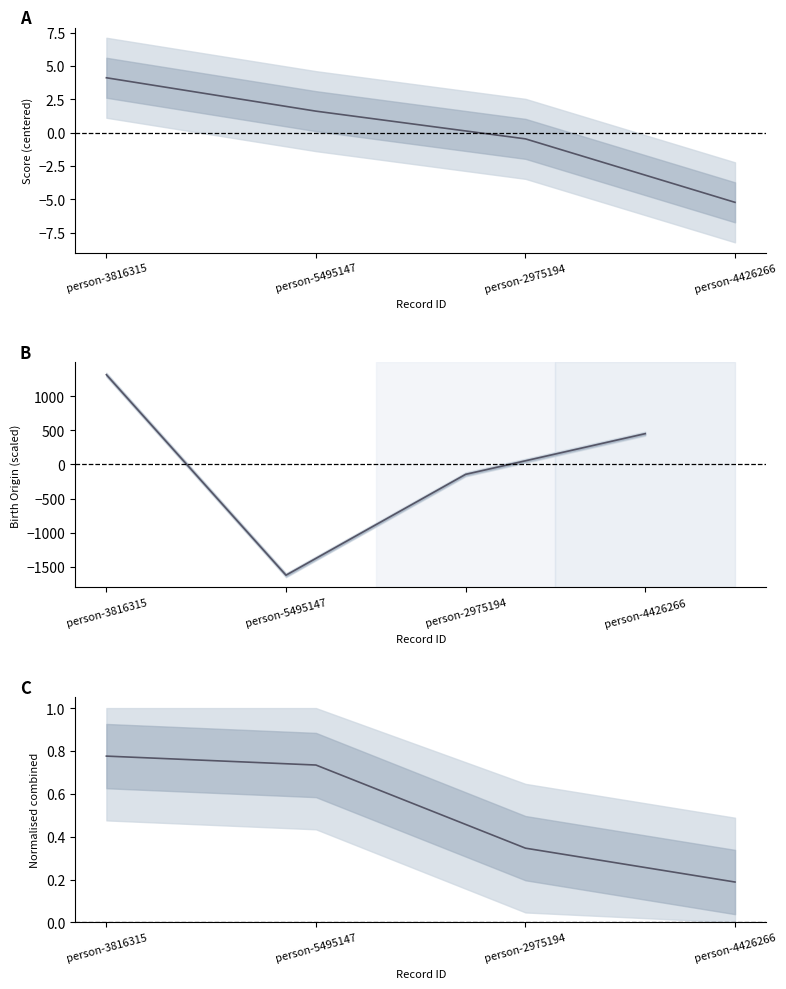

What is the difference between the second highest and second lowest values in the combined_norm series?

0.4